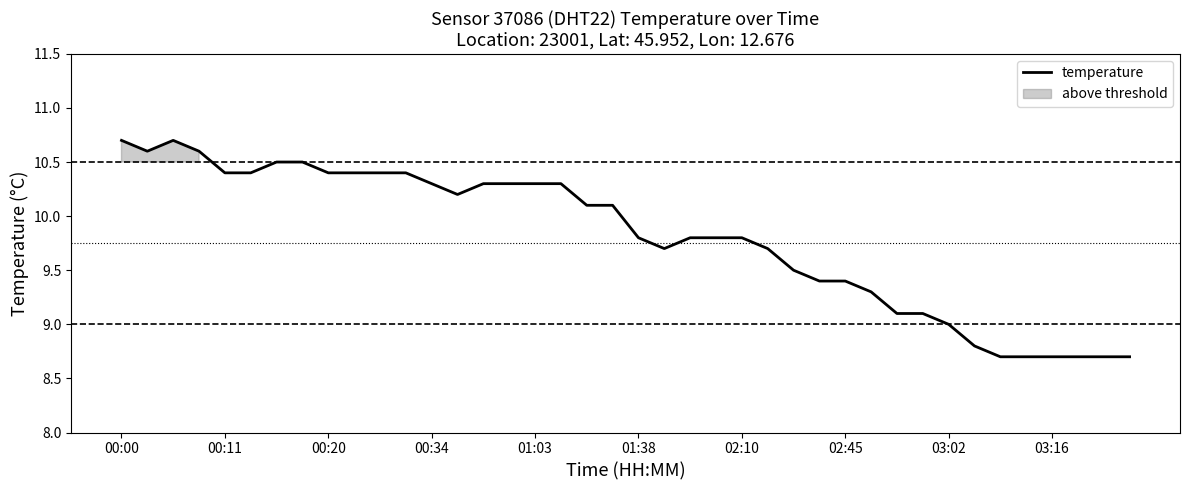

At which label does temperature first exceed 10?

00:00